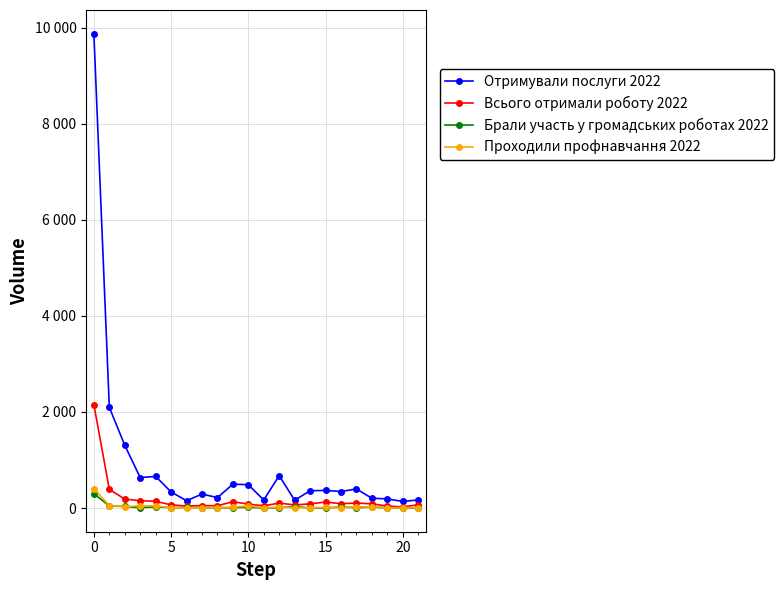

What are all the series names shown in the legend?

Отримували послуги 2022, Всього отримали роботу 2022, Брали участь у громадських роботах 2022, Проходили профнавчання 2022